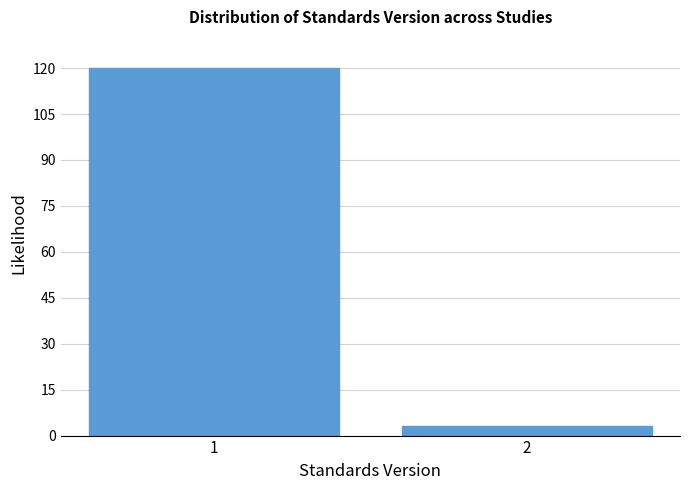

Reading left to right, transcribe all the data shown in this chart.

120	3